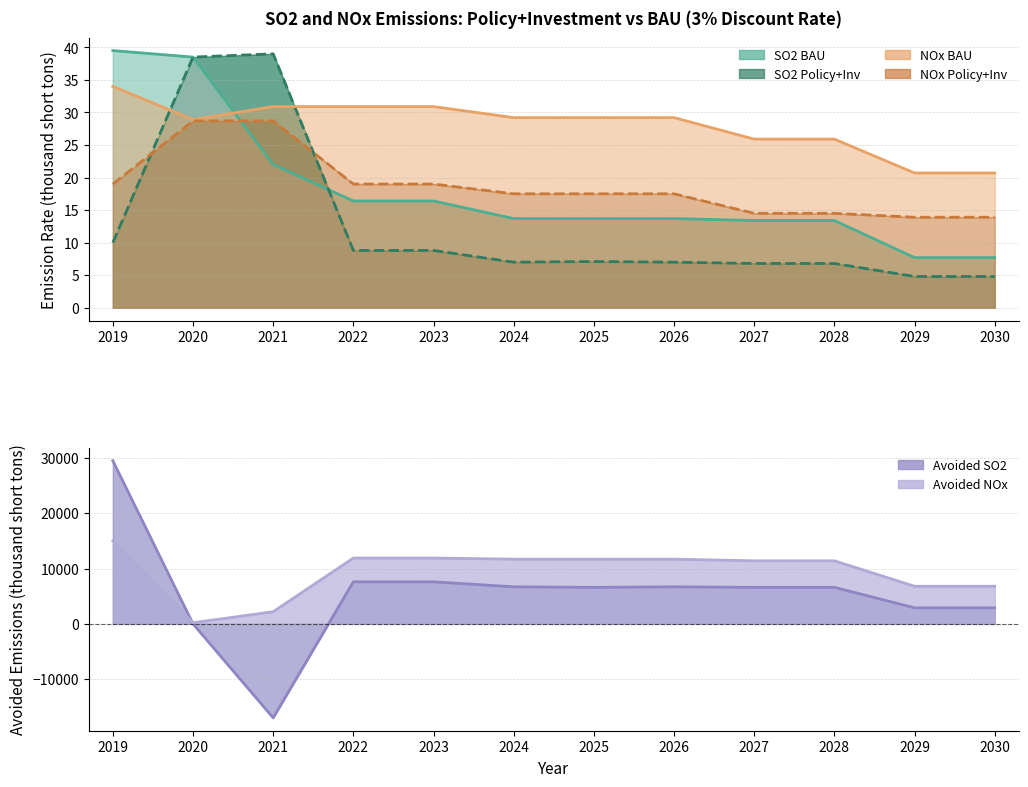

True or false: NOx BAU and NOx Policy+Inv (line) cross at least once.

False